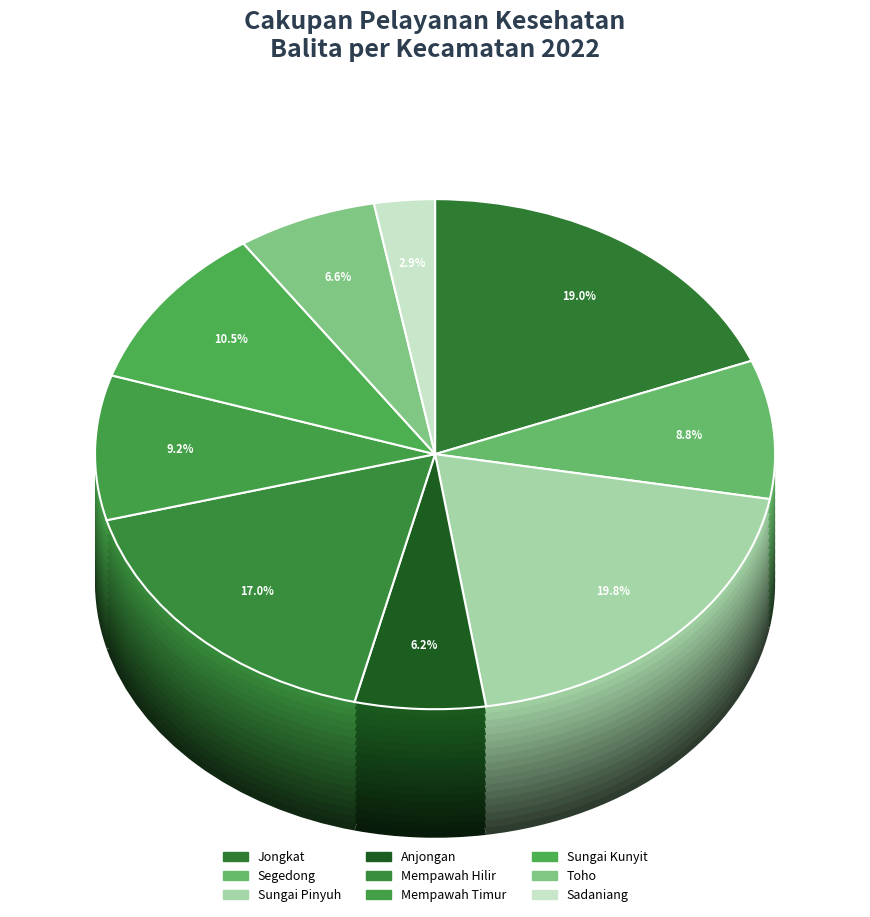

What percentage is the Anjongan slice, to the nearest percent?

6%